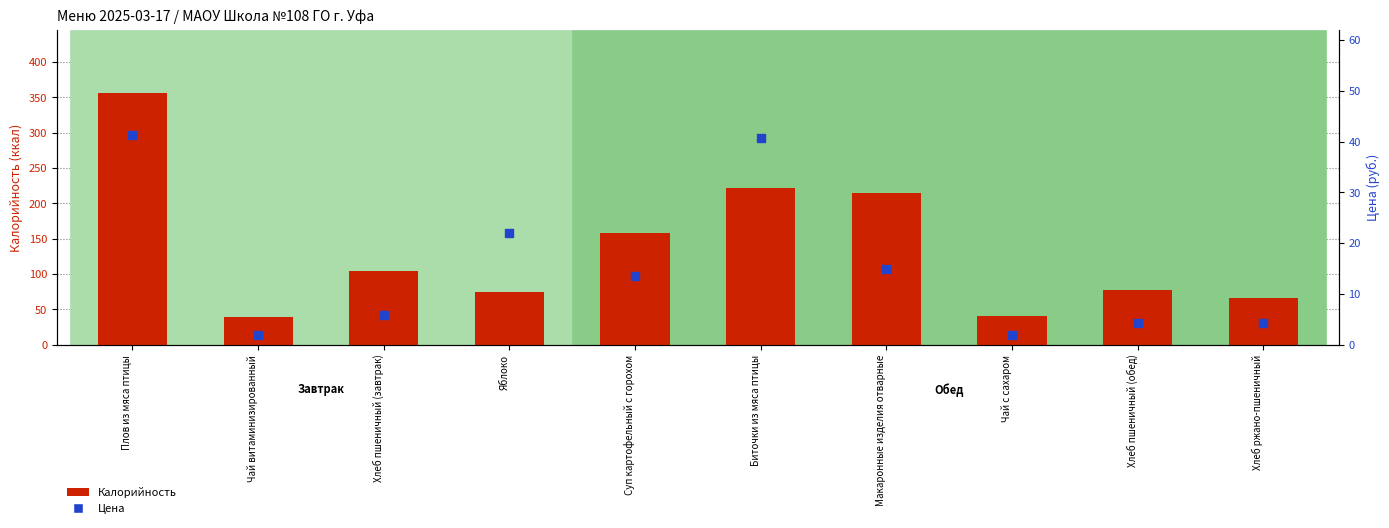

Which series contains the highest Y value?

Калорийность